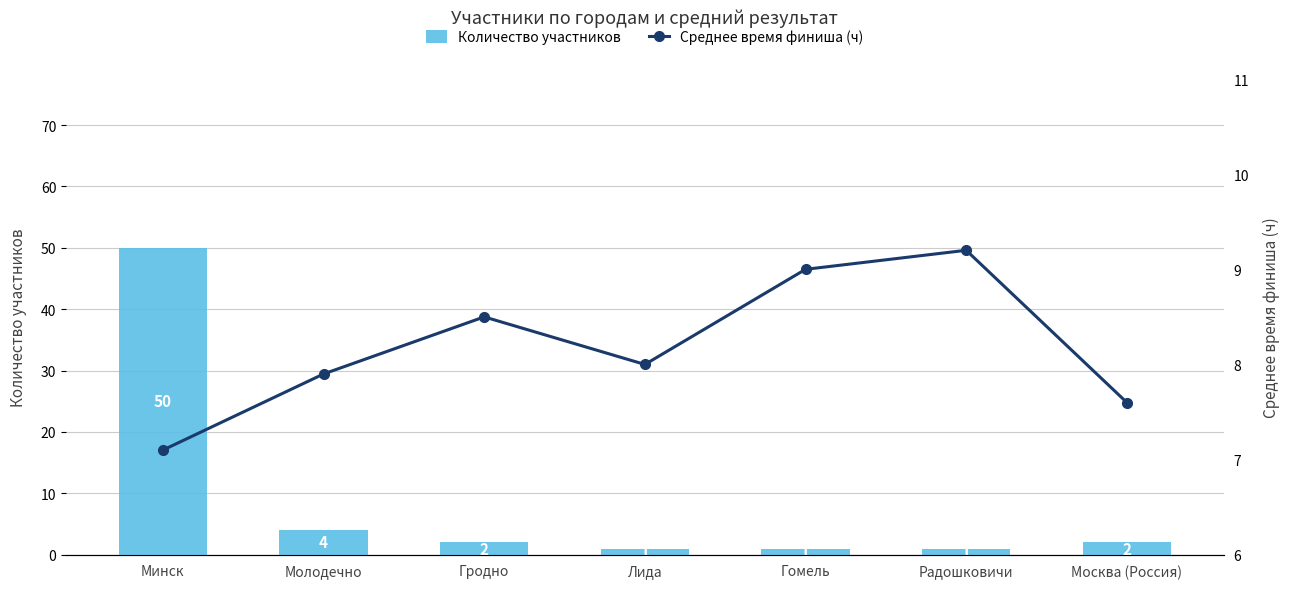

What is the sum of all Количество участников values?

61